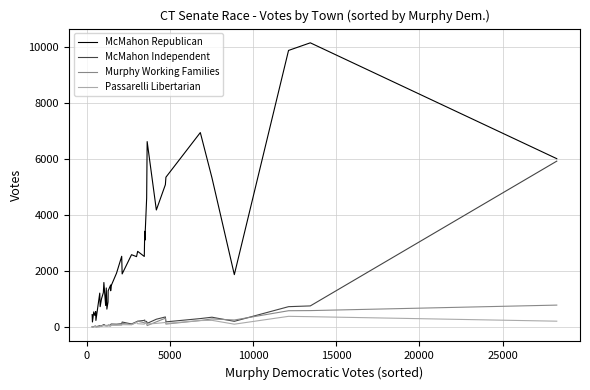

What is the greatest value displayed?

10157